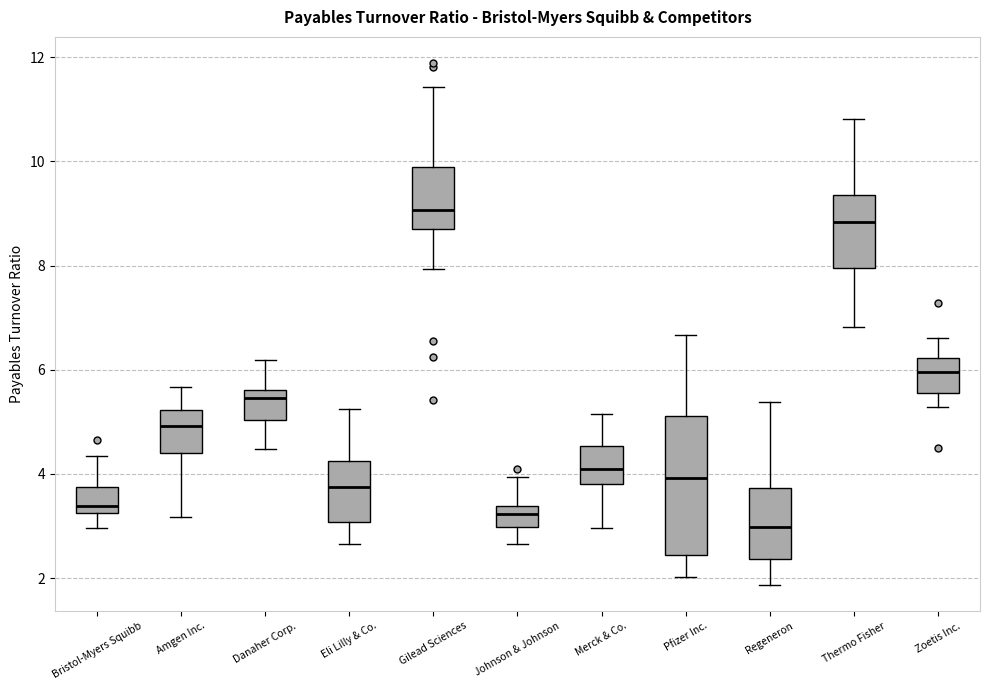

Reading left to right, transcribe this box plot: for each box, give where its median line is, the range the box spans, and where its two whiskers end, as read against the y-axis. The values are not printed on the chart, so give them approximately, as read against the axis.

Bristol-Myers Squibb: median 3.4, box 3.2 to 3.8, whiskers 3.0 to 4.4
Amgen Inc.: median 5.0, box 4.4 to 5.2, whiskers 3.2 to 5.6
Danaher Corp.: median 5.4, box 5.0 to 5.6, whiskers 4.4 to 6.2
Eli Lilly & Co.: median 3.8, box 3.0 to 4.2, whiskers 2.6 to 5.2
Gilead Sciences: median 9.0, box 8.8 to 10.0, whiskers 8.0 to 11.4
Johnson & Johnson: median 3.2, box 3.0 to 3.4, whiskers 2.6 to 4.0
Merck & Co.: median 4.2, box 3.8 to 4.6, whiskers 3.0 to 5.2
Pfizer Inc.: median 4.0, box 2.4 to 5.2, whiskers 2.0 to 6.6
Regeneron: median 3.0, box 2.4 to 3.8, whiskers 1.8 to 5.4
Thermo Fisher: median 8.8, box 8.0 to 9.4, whiskers 6.8 to 10.8
Zoetis Inc.: median 6.0, box 5.6 to 6.2, whiskers 5.2 to 6.6